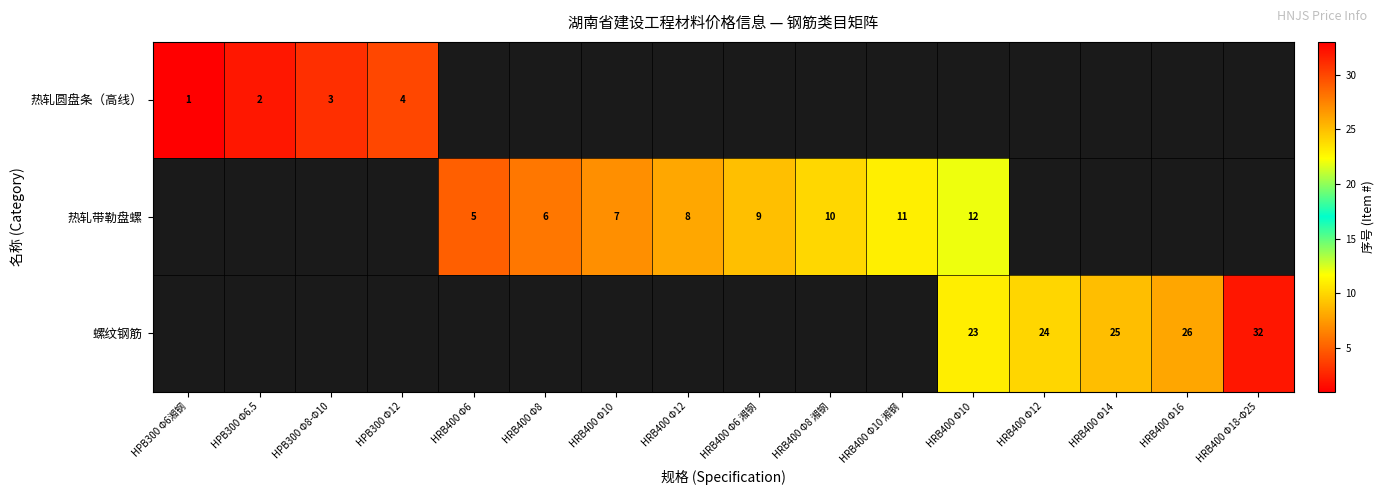

Which label corresponds to the largest value in the chart?

HRB400 Φ18-Φ25